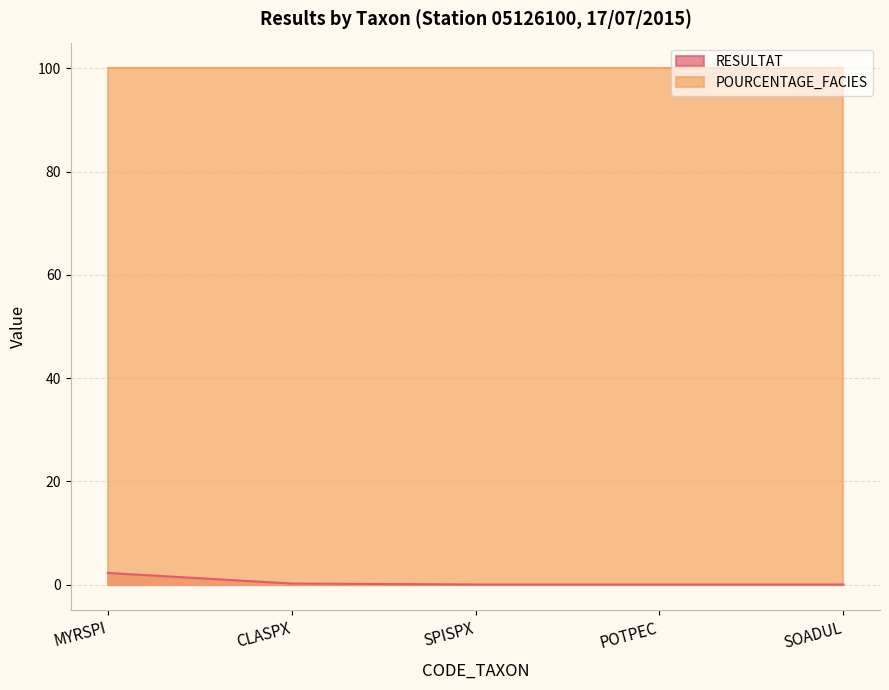

How many series are shown in this chart?

2